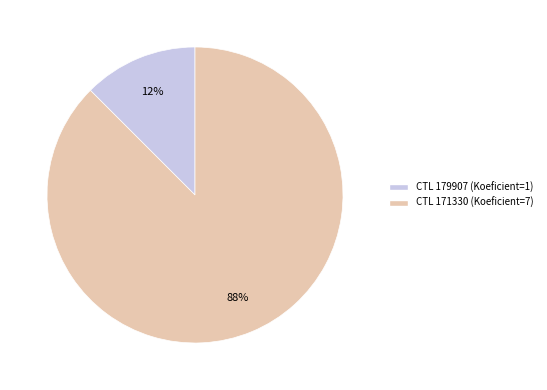

Is there any slice that represents more than half of the pie?

Yes